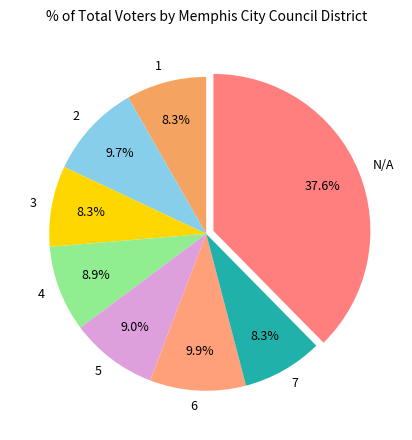

Is it true that 2 is 10% of the pie?

True